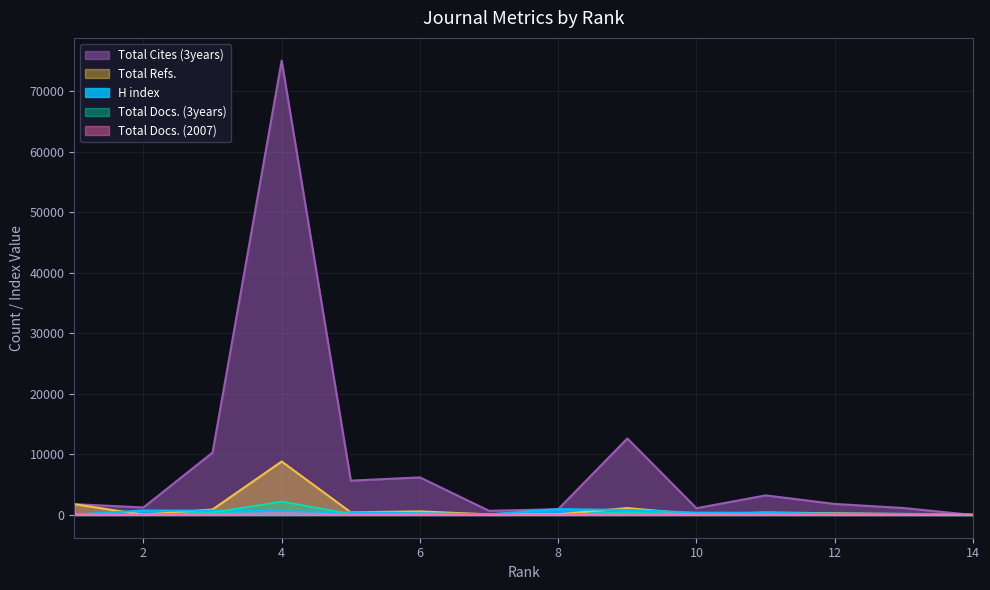

How many intersections are there between H index and Total Docs. (3years)?

3